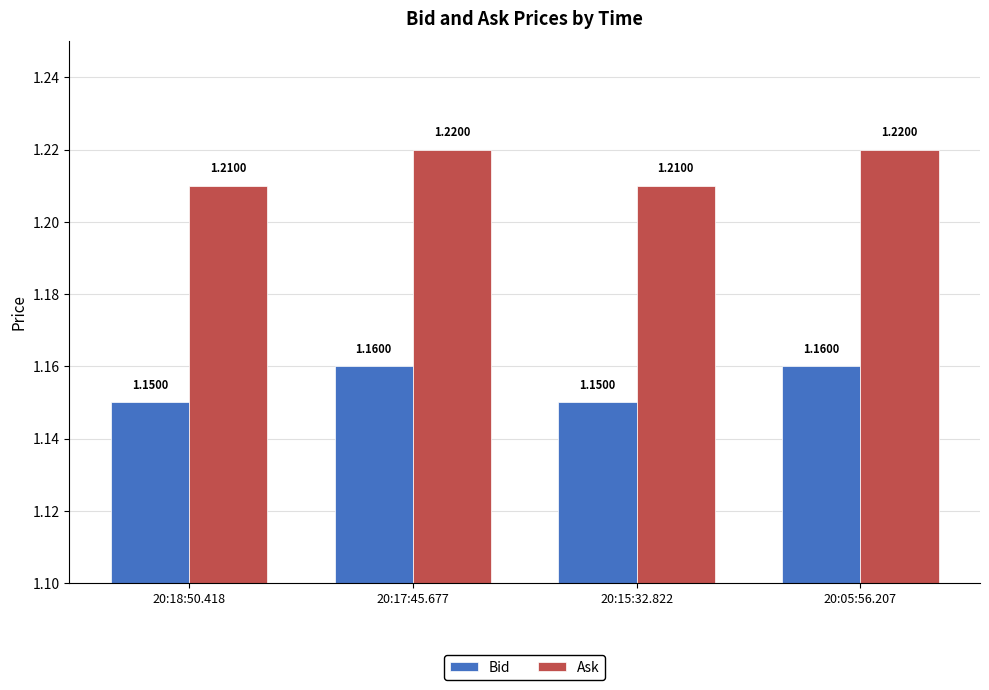

Rank the series at 20:05:56.207 from highest to lowest value.

Ask, Bid